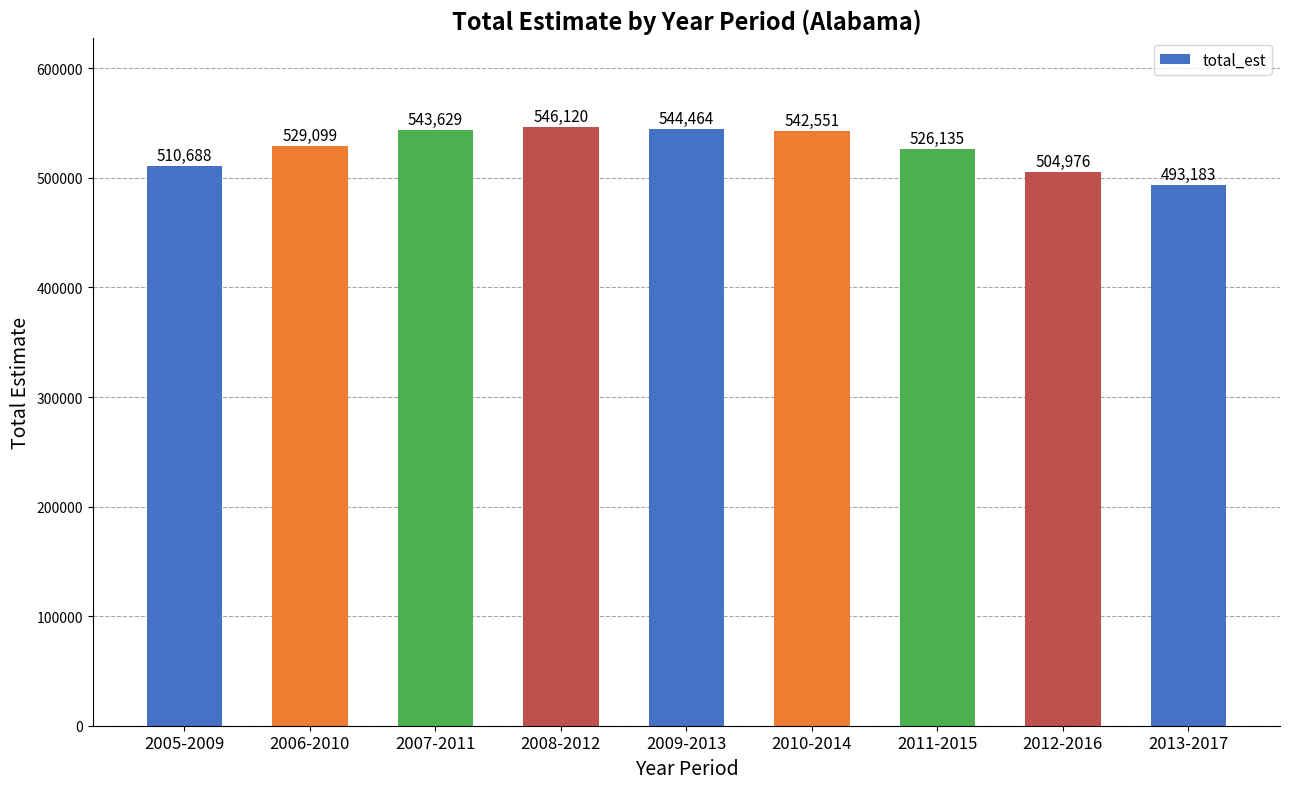

Between 2011-2015 and 2010-2014, which is larger?

2010-2014